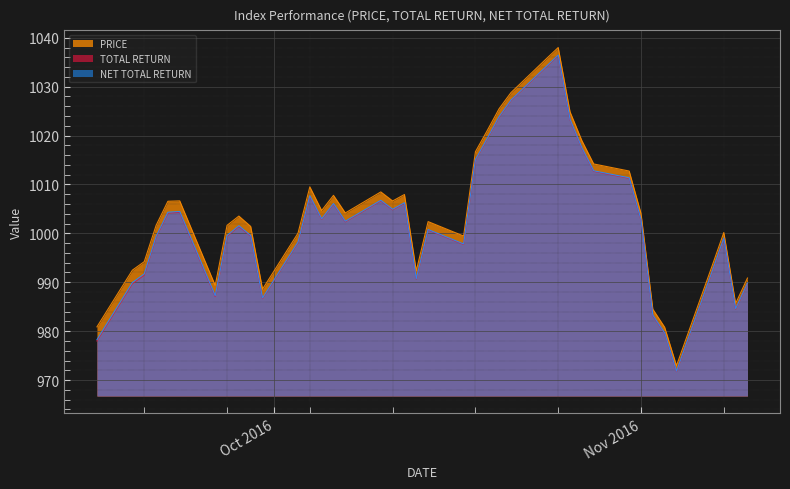

At how many categories does at least one series exceed 987?

35